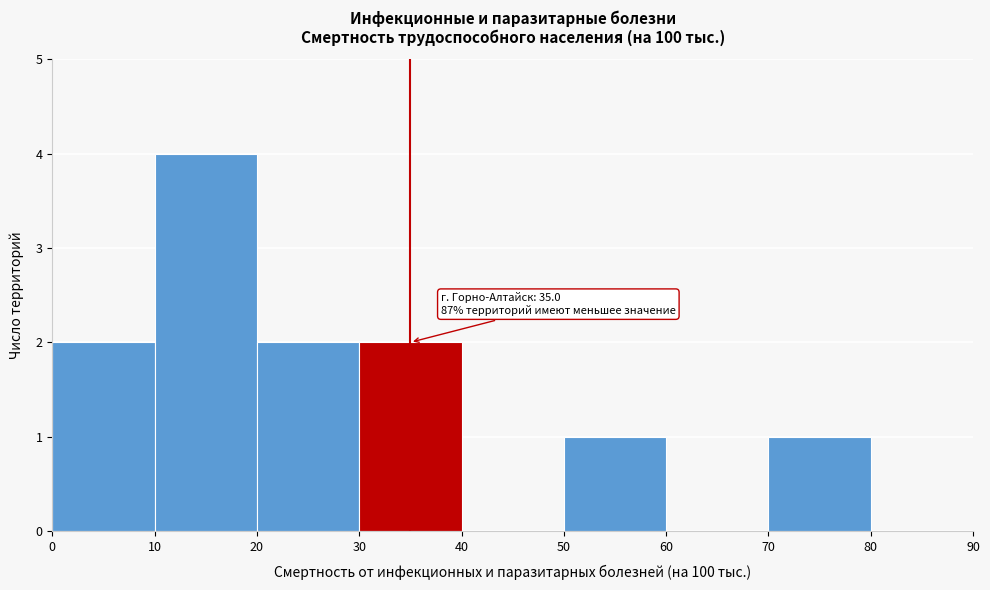

Over which range of the x-axis is the bar tallest?

10 to 20